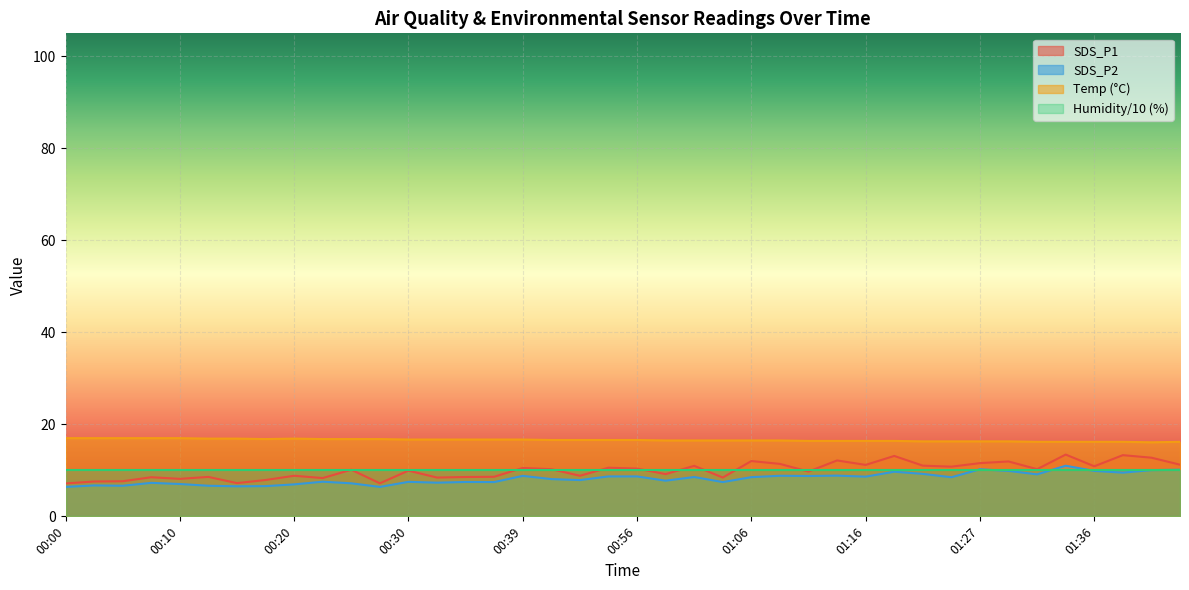

Which series has the widest spread of values?

SDS_P1